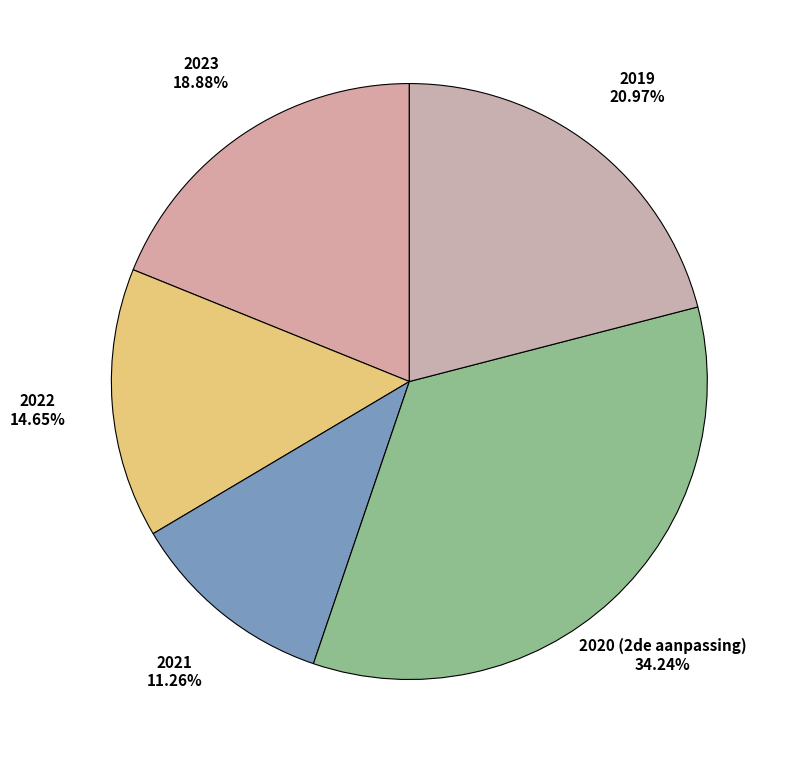

Is there a majority slice in this chart?

No